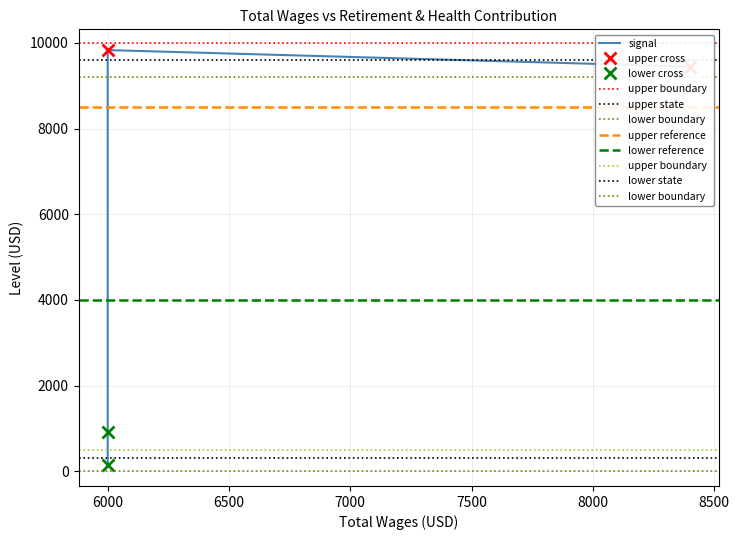

True or false: the data has more than 1 interior local peaks.

False